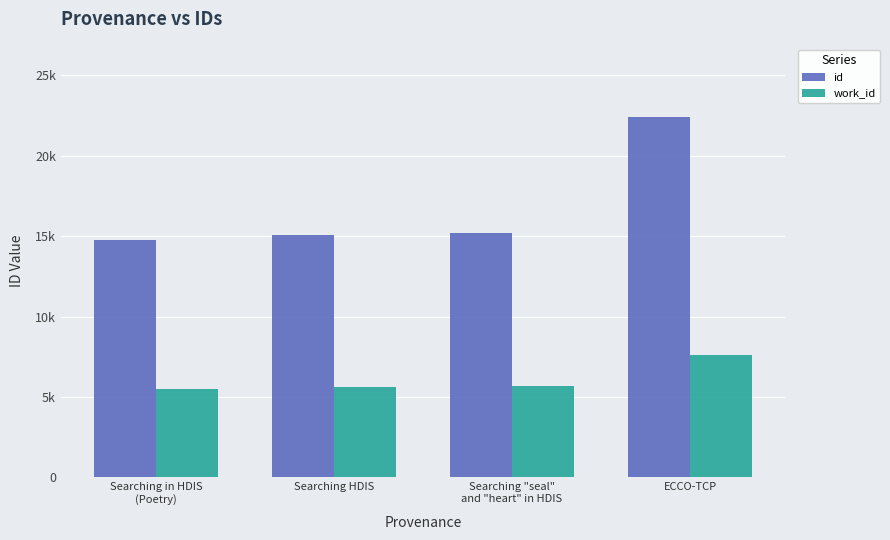

What is the maximum value for work_id?

7629